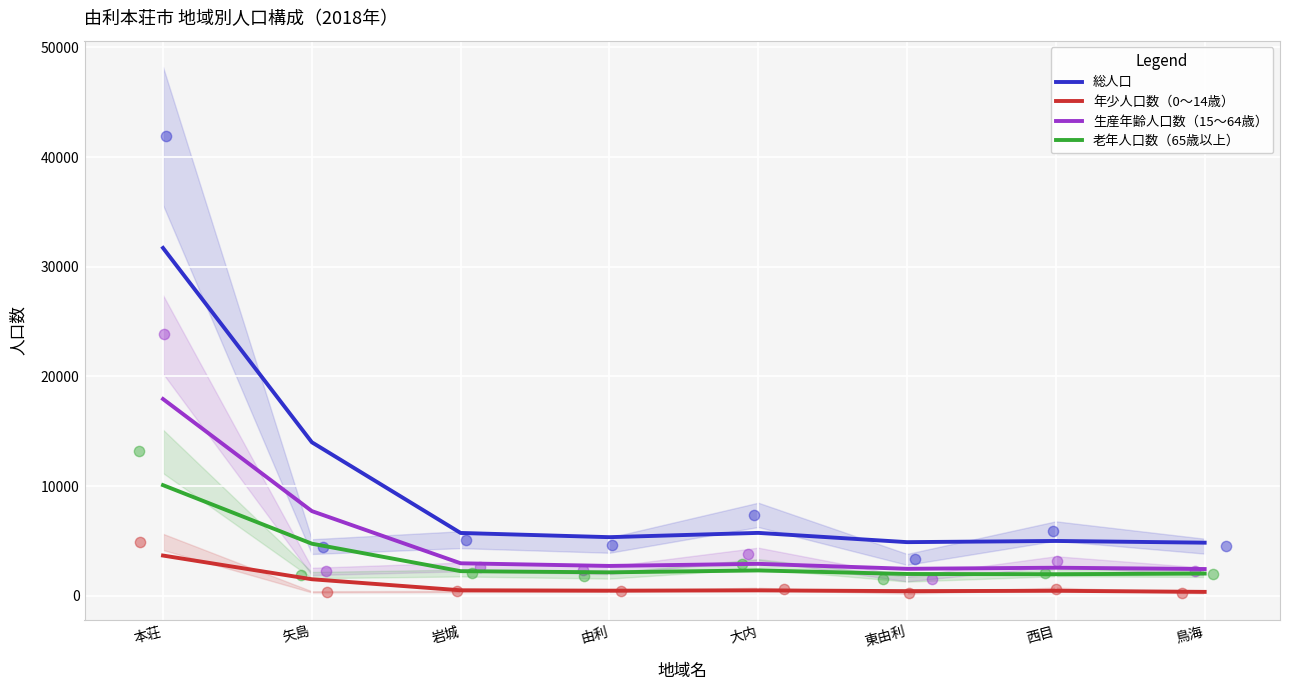

Which series contains the highest Y value?

総人口